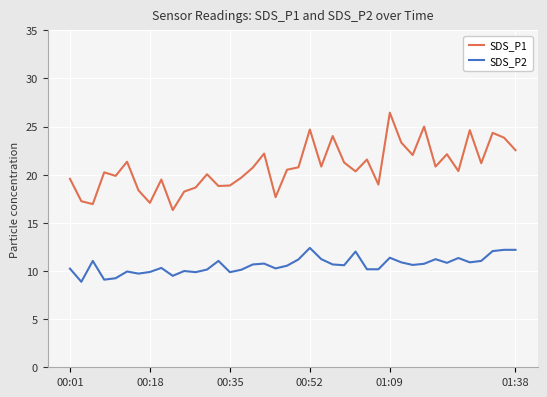

What is the difference between the maximum and minimum values in the SDS_P1 series?

10.1